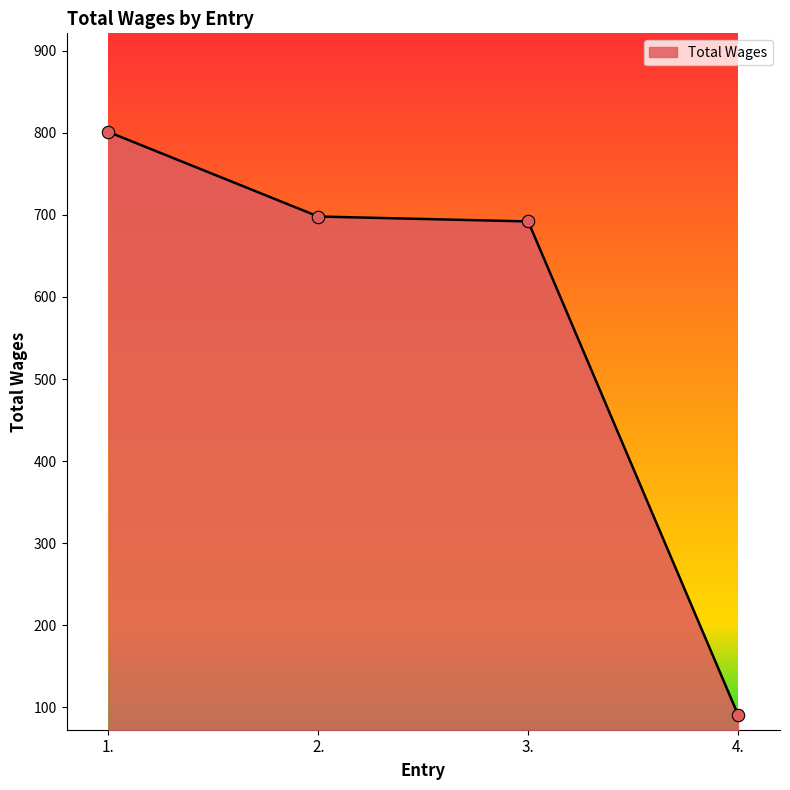

What is the ratio of the value at 4. to the value at 2.?

0.1